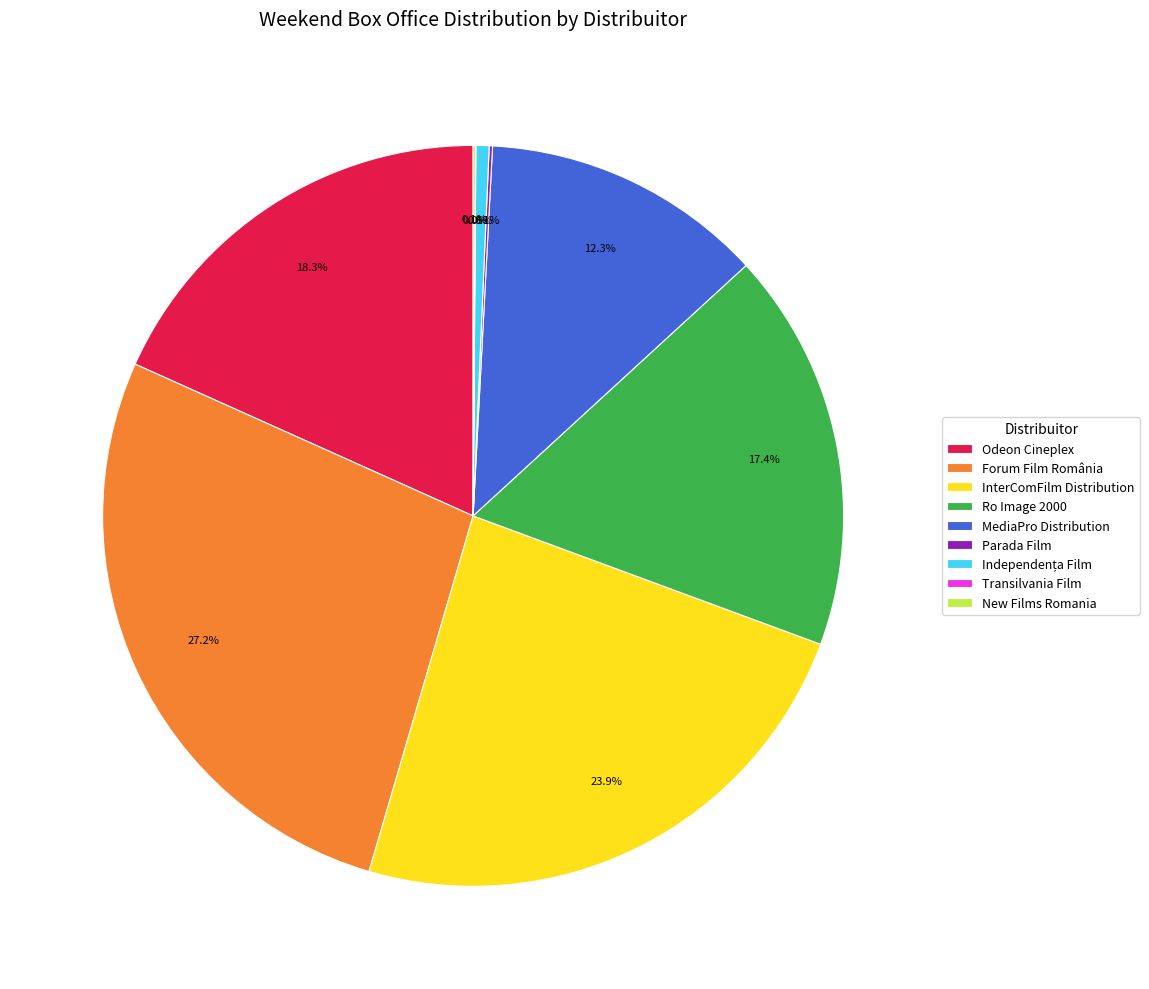

How much of the chart is everything except Forum Film România?

72.8%